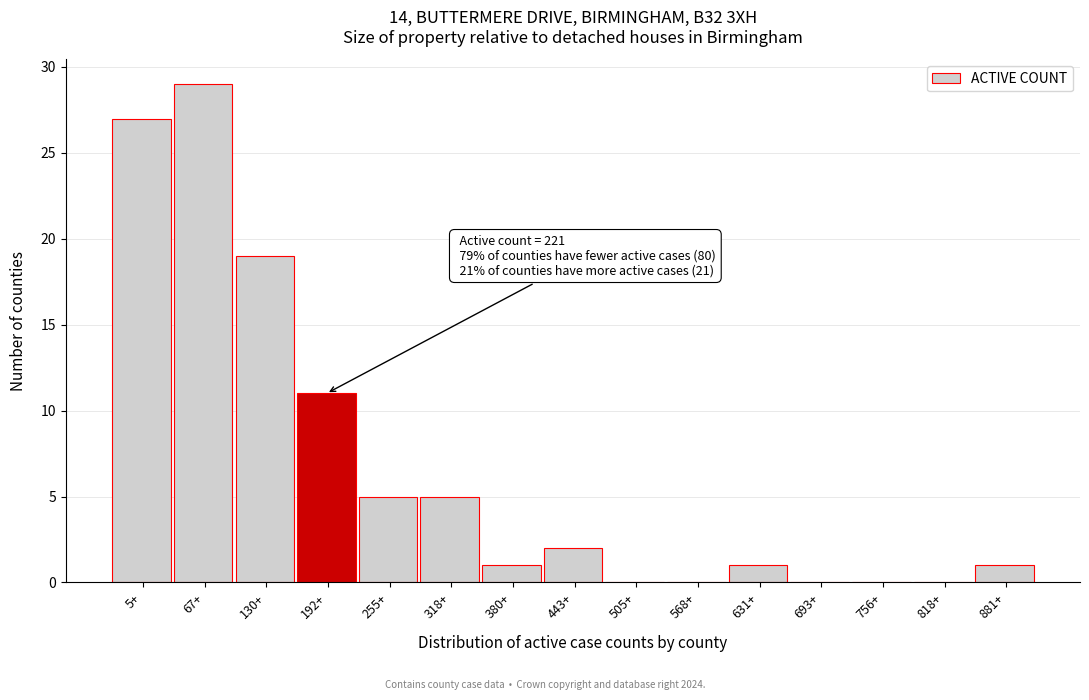

Reading left to right, what are all the values shown in this chart?

5+=27	67+=29	130+=19	192+=11	255+=5	318+=5	380+=1	443+=2	505+=0	568+=0	631+=1	693+=0	756+=0	818+=0	881+=1